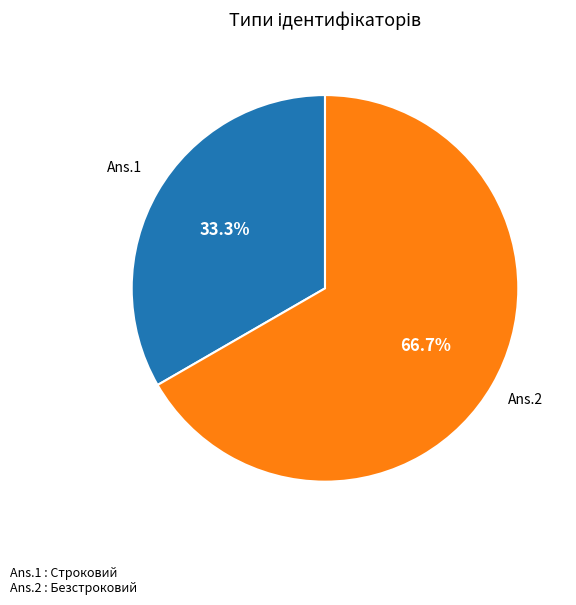

Is there any slice that represents more than half of the pie?

Yes